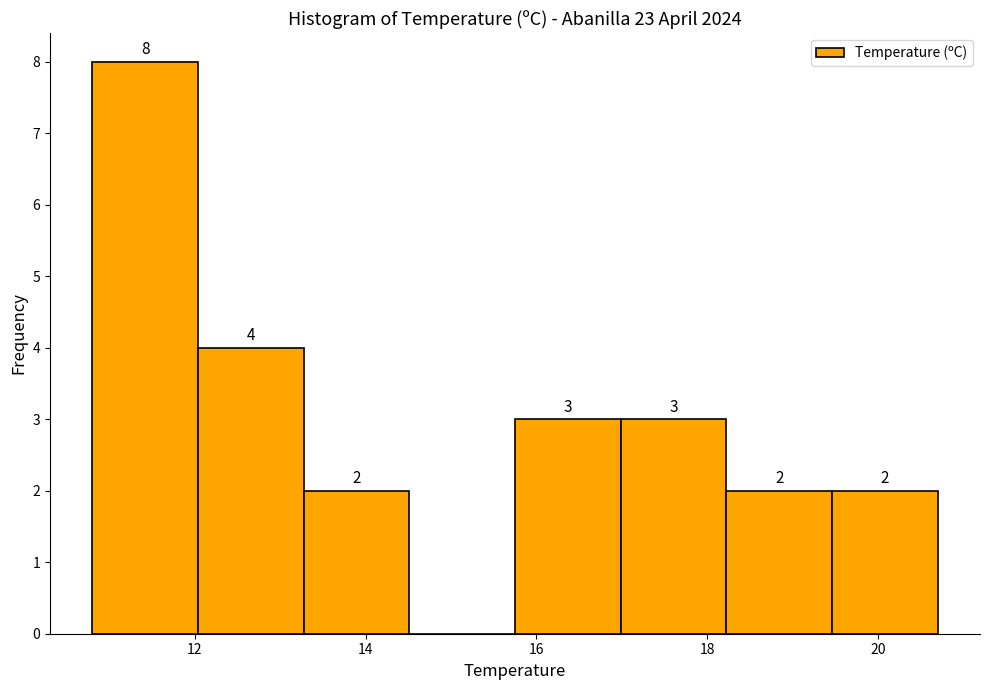

Which range on the x-axis has the tallest bar?

10.8 to 12.0